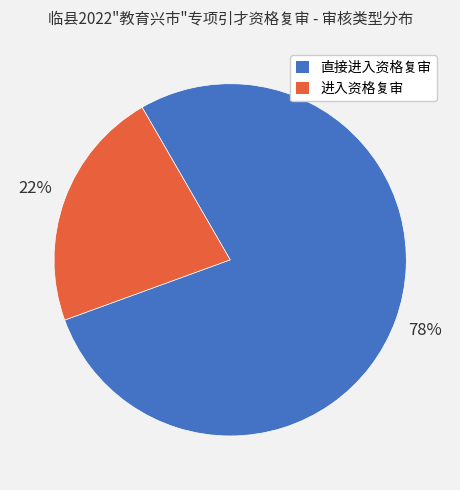

Rank the categories by value from highest to lowest.

直接进入资格复审, 进入资格复审